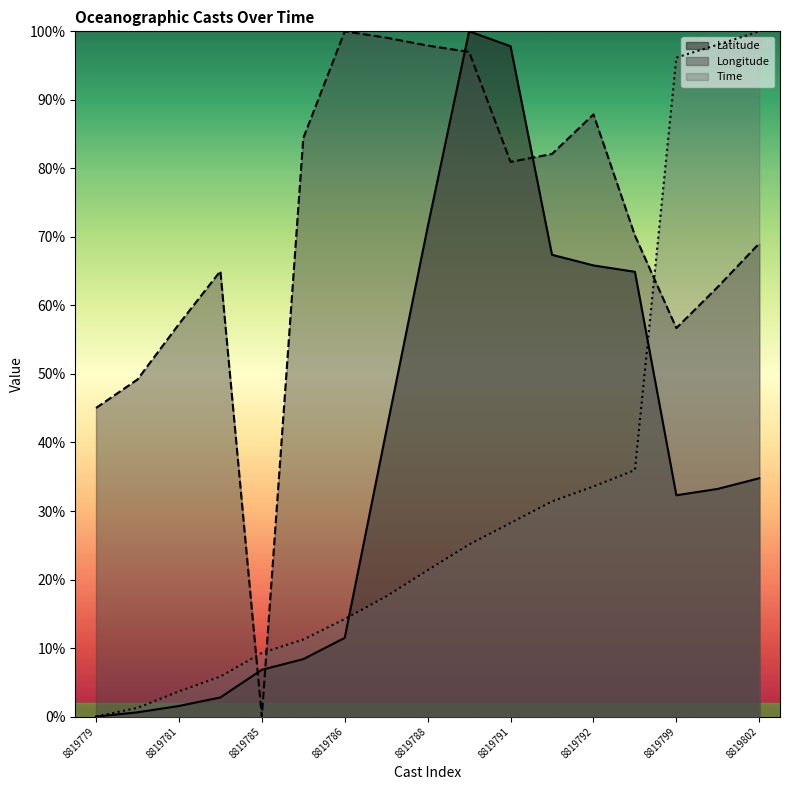

What is the difference between the second highest and minimum values in the Longitude series?

1.0